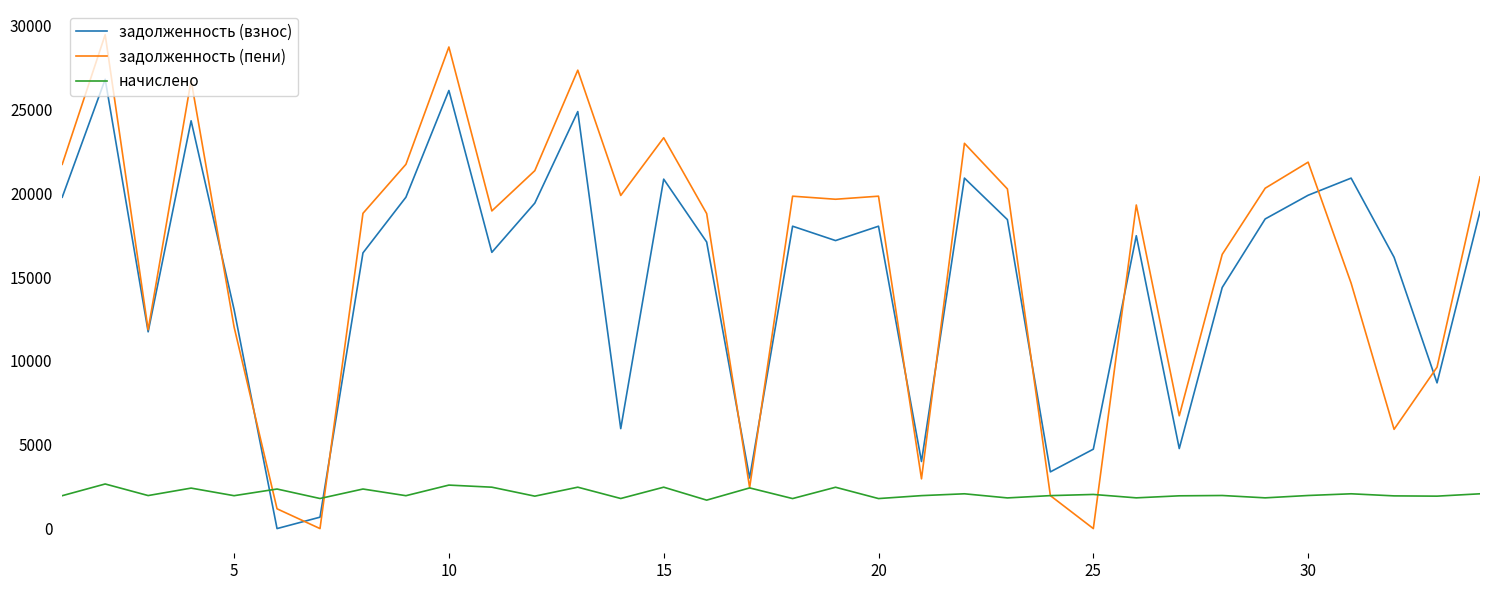

In задолженность (пени), how many points are lower than both neighbors (excluding endpoints)?

10